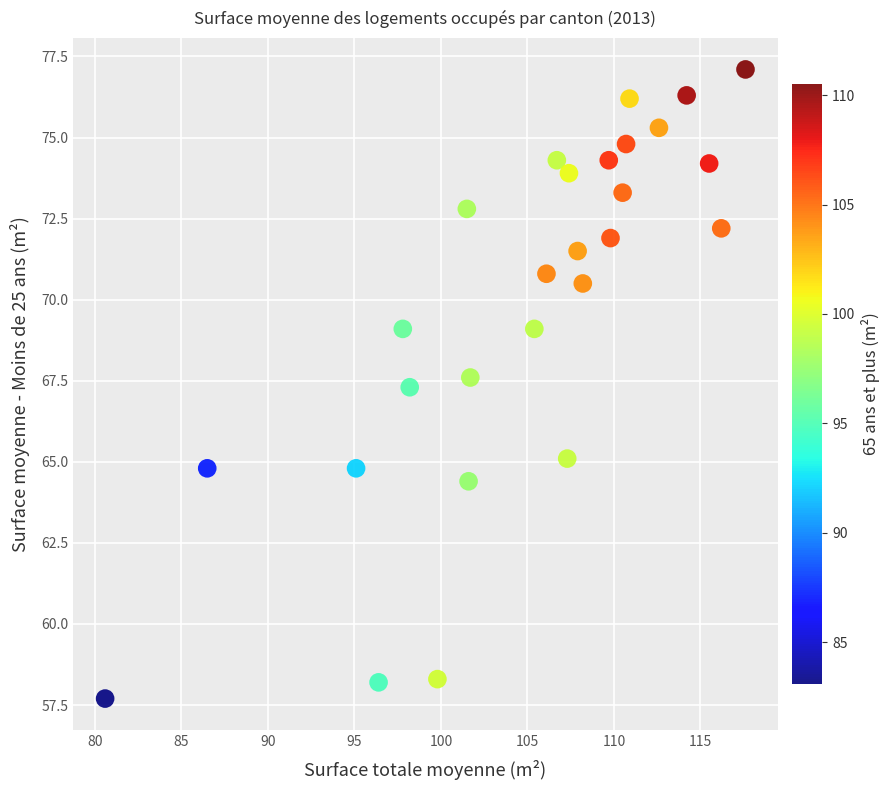

What is the range of Y values (max minus min)?

19.4